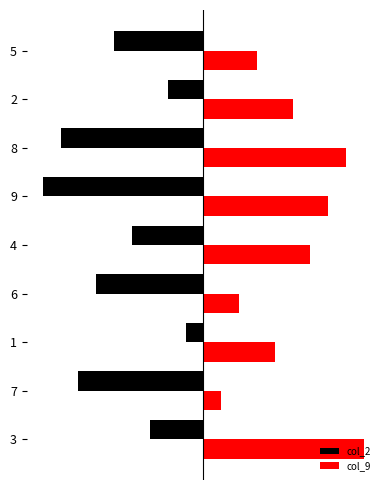

What are all the series names shown in the legend?

col_2, col_9